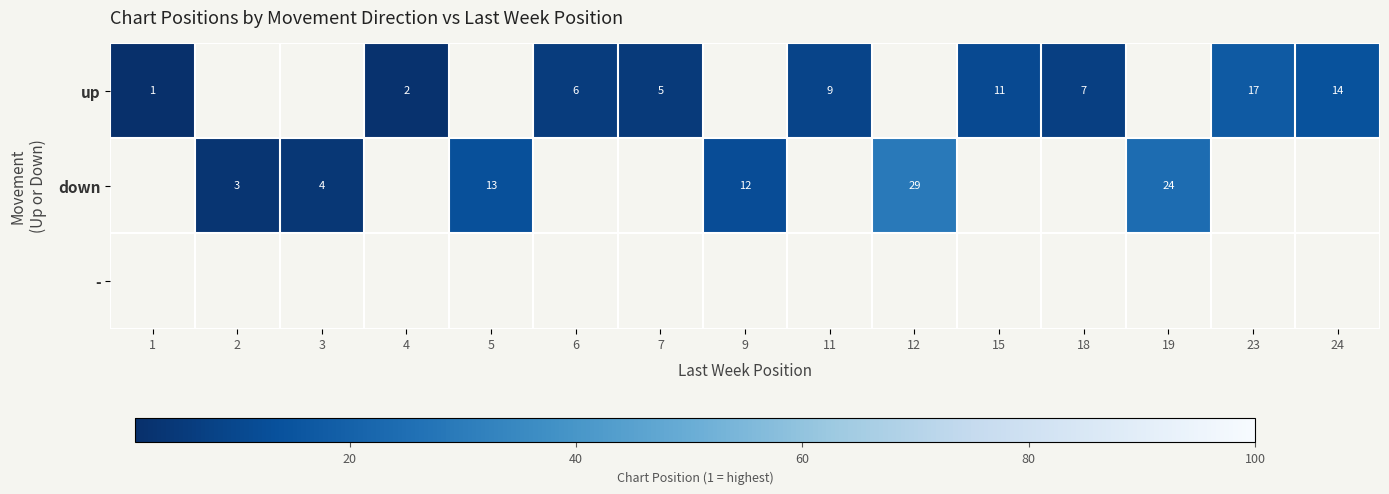

The down series shows 40 at 19. True or false?

False